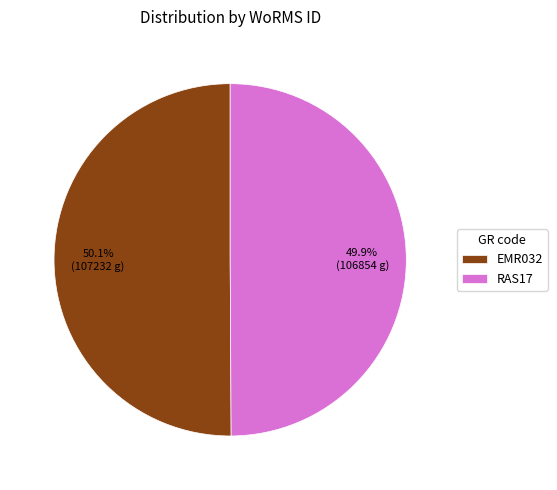

Is the sum of EMR032 and RAS17 greater than half?

Yes